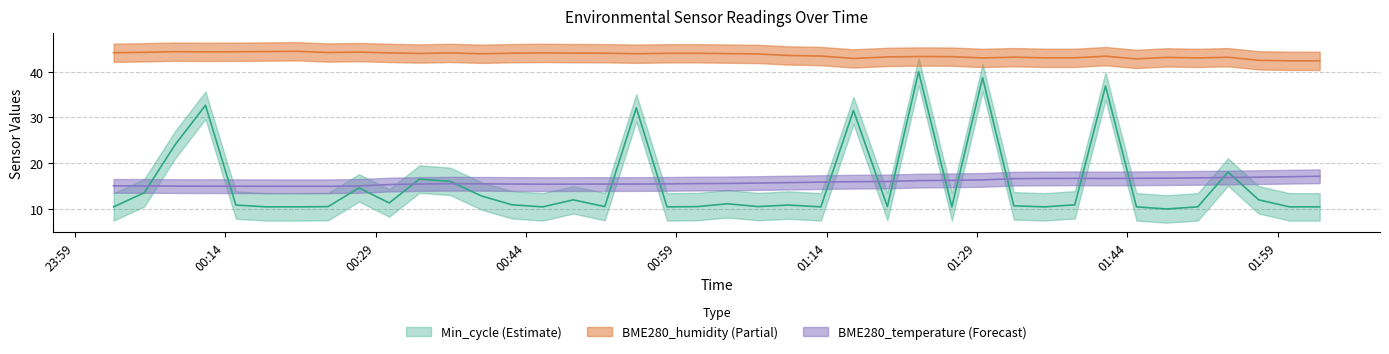

How many distinct data groups are displayed?

3